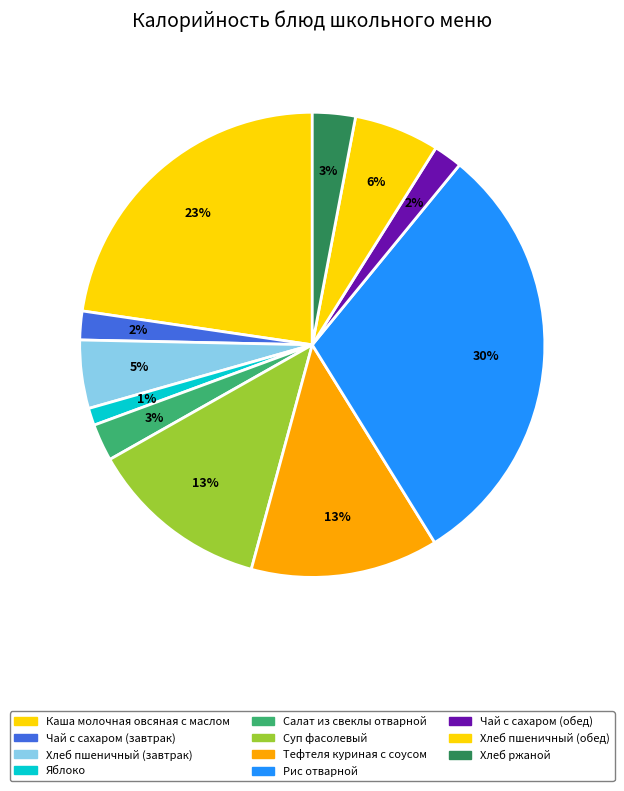

Which category has the biggest portion of the pie?

Рис отварной